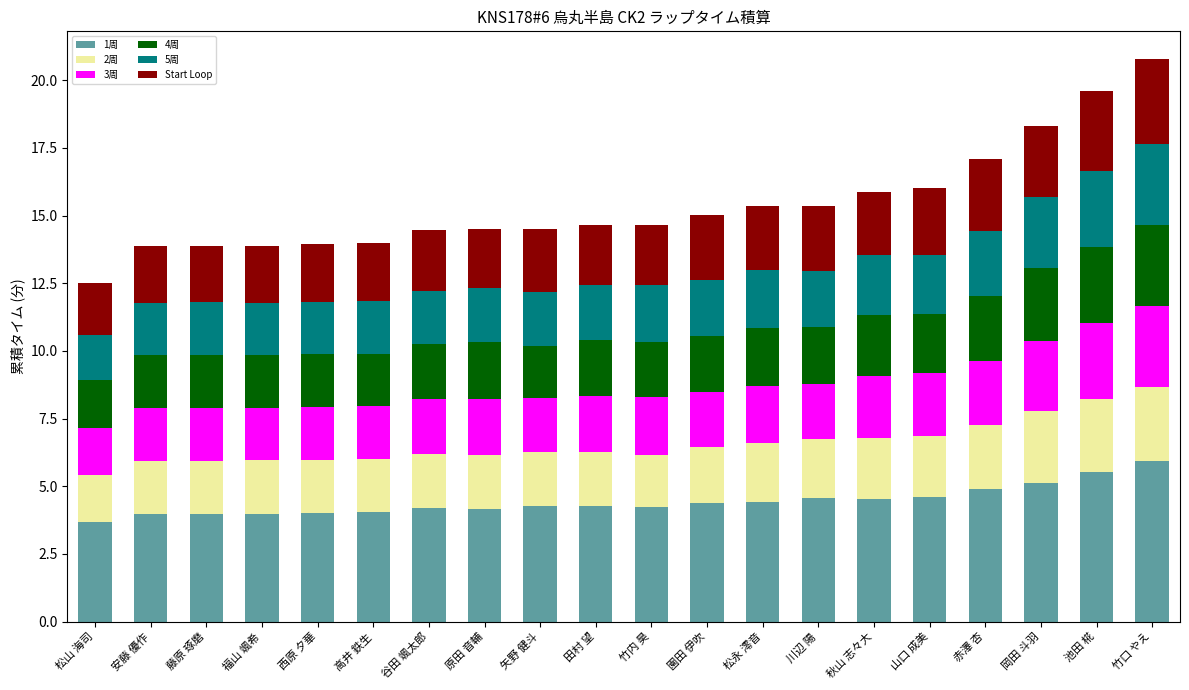

What are all the series names shown in the legend?

1周, 2周, 3周, 4周, 5周, Start Loop